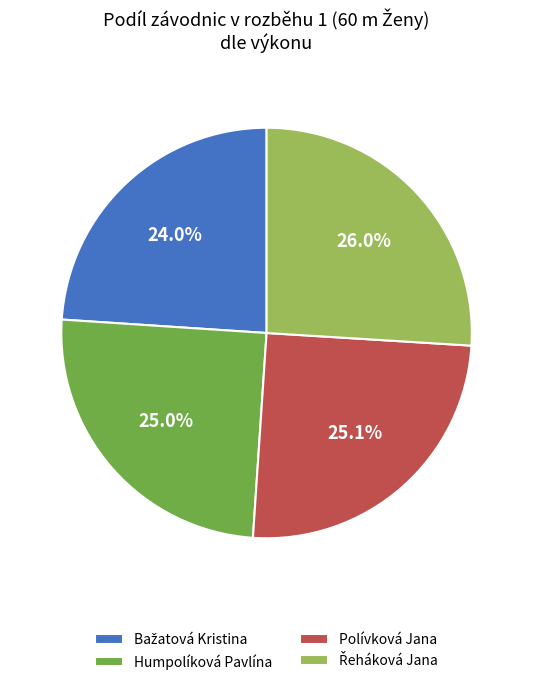

Does any single category account for the majority?

No